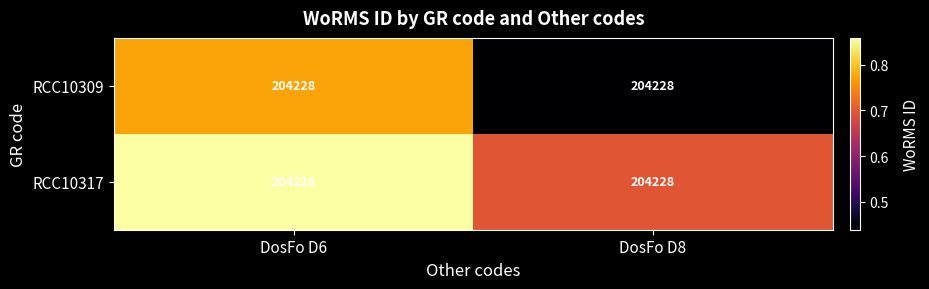

True or false: RCC10309 has a value of 68835.9 at DosFo D6.

False